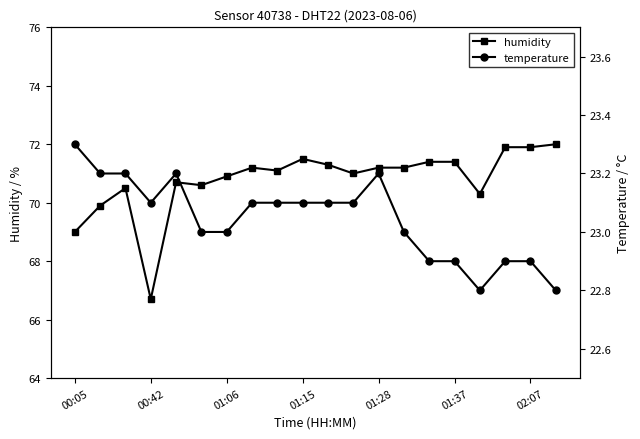

Where is the first local minimum for humidity?

00:42